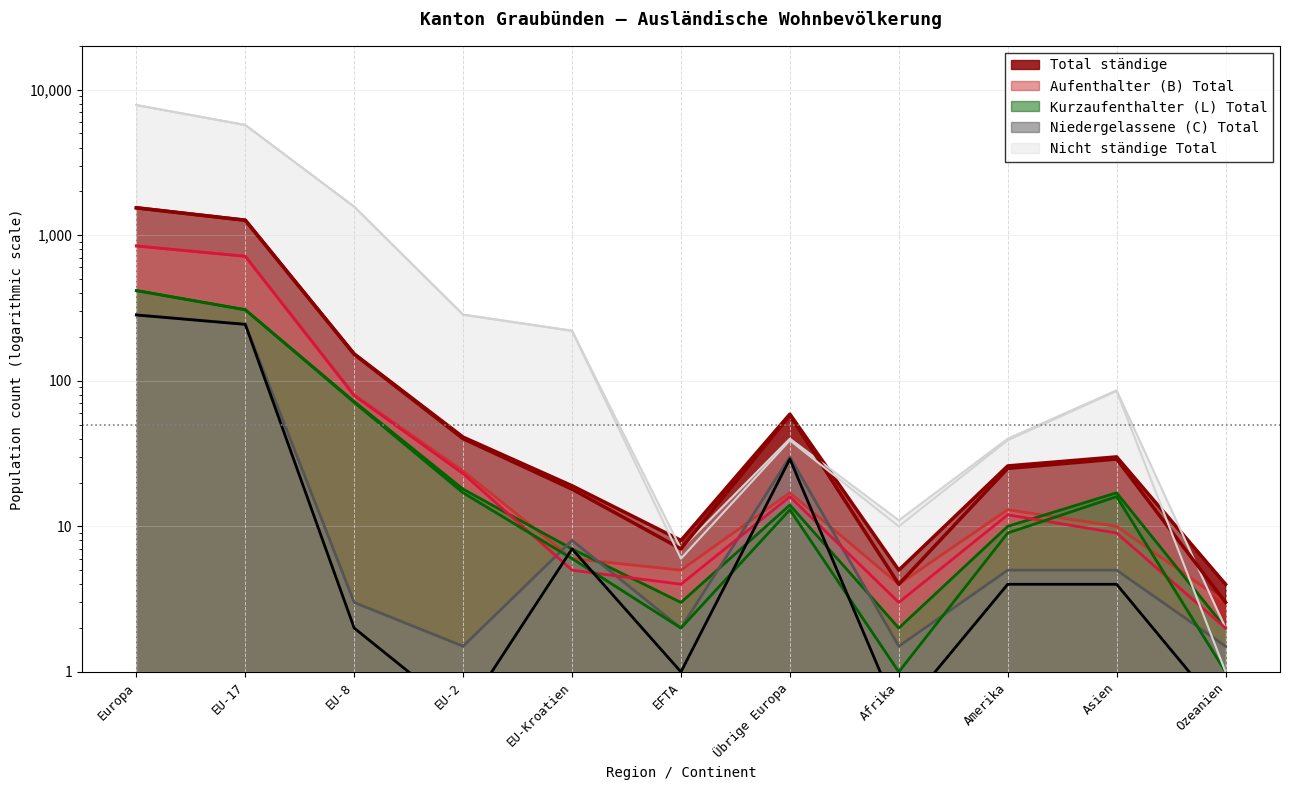

After their last crossing, which series has the higher values: Aufenthalter (B) Total or Kurzaufenthalter (L) Total?

Aufenthalter (B) Total